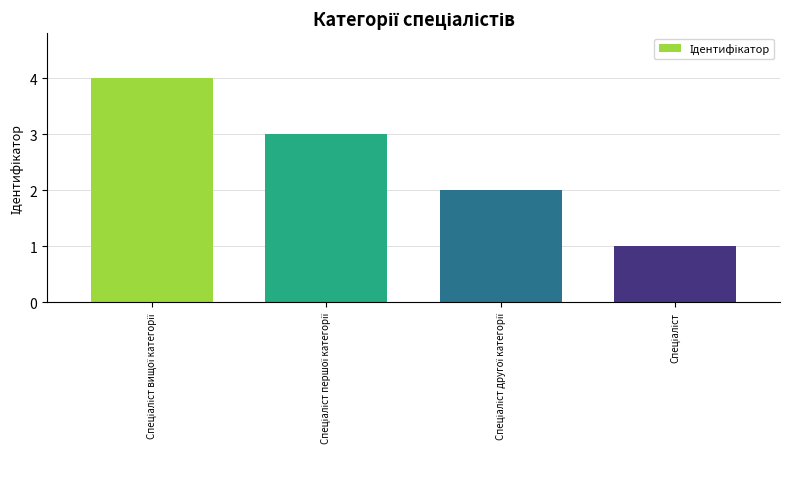

What is the greatest value displayed?

4